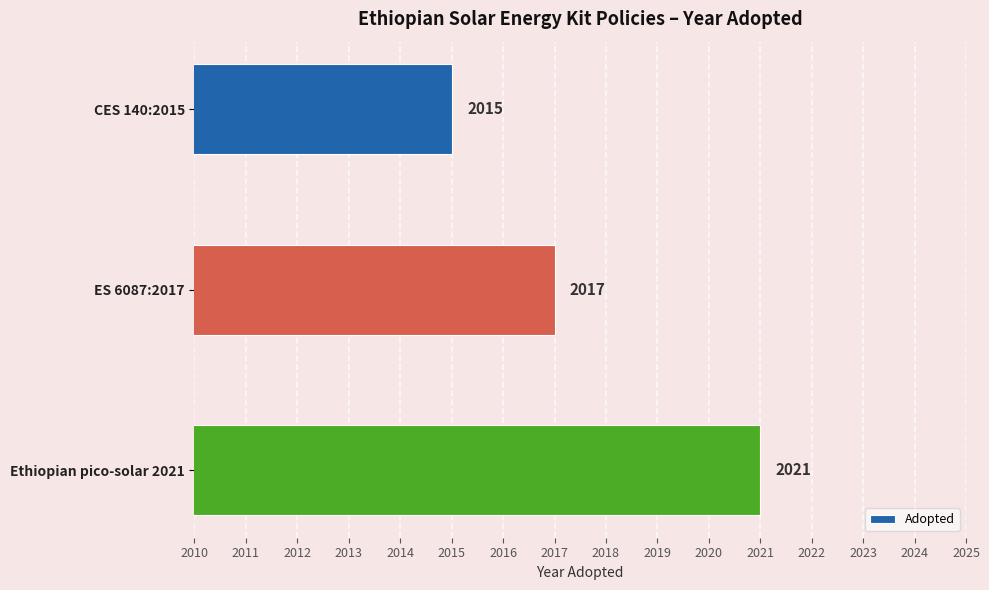

Reading bottom to top, extract all data points from this chart.

2021	2017	2015